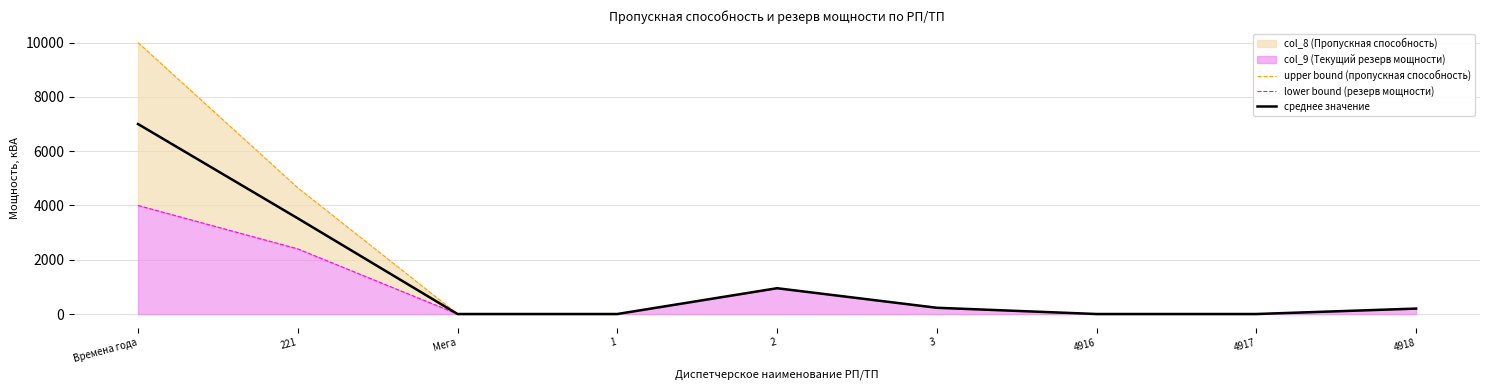

How many interior local peaks does the среднее значение series have?

1